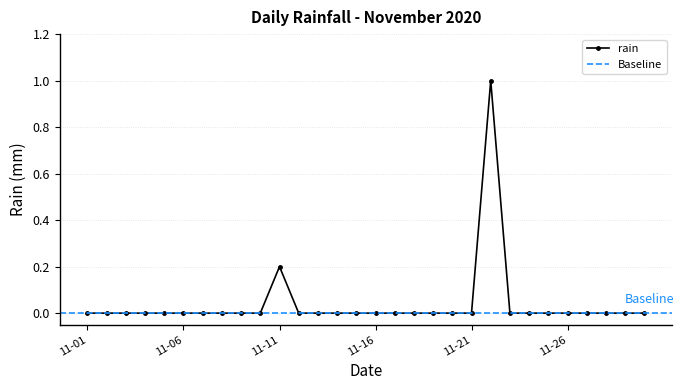

Count the number of categories in the chart.

30